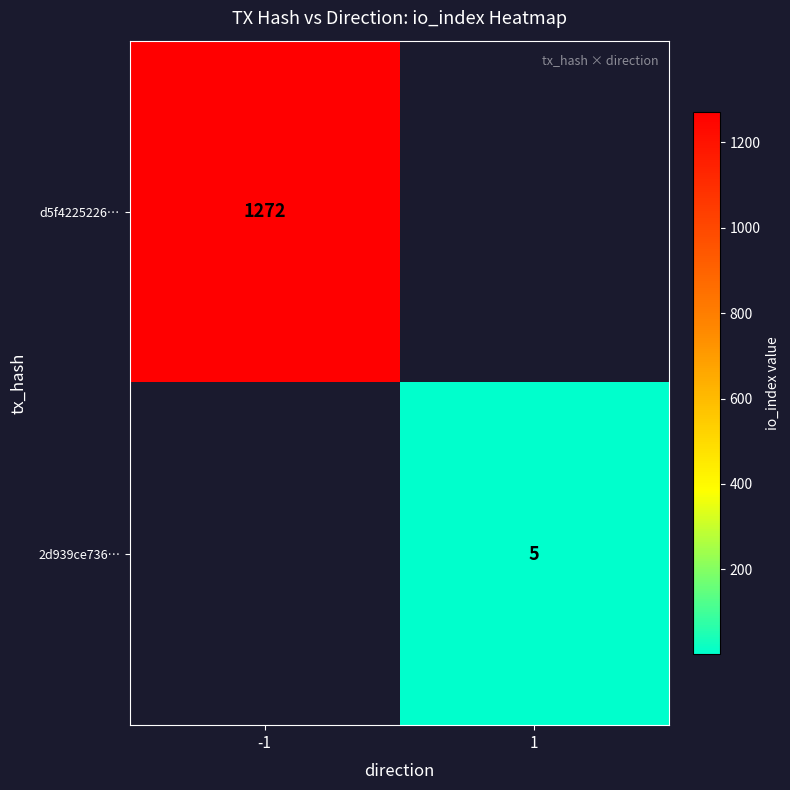

The 2d939ce736… series shows 5 at 1. True or false?

True